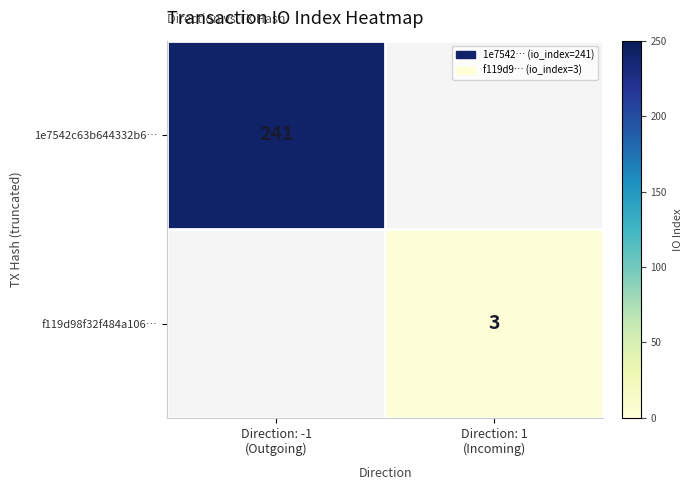

Which series has the largest range (max minus min)?

1e7542c63b644332b6…